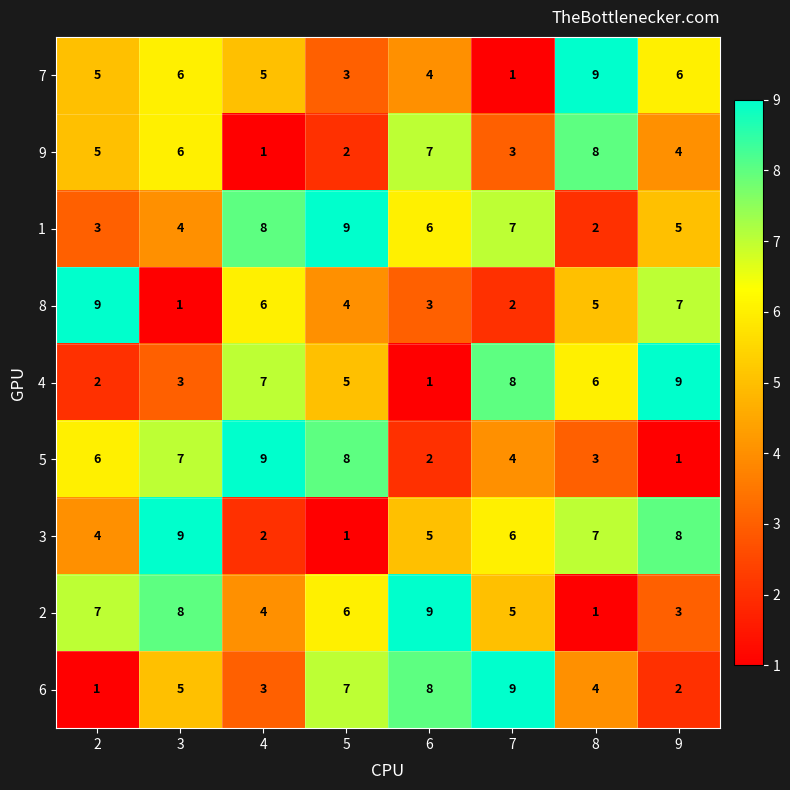

Is it true that 3 equals 2 at 6?

False